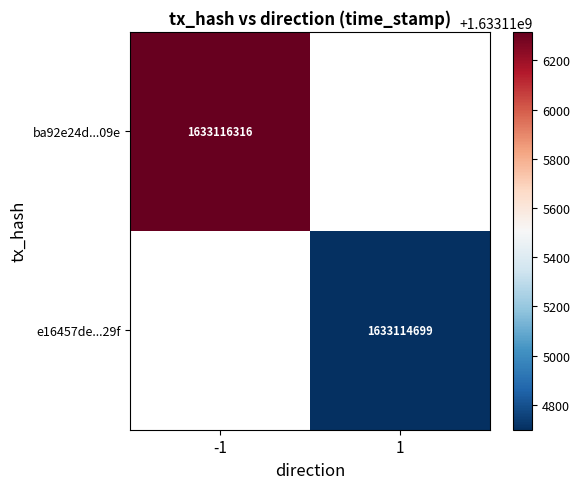

How many distinct data groups are displayed?

2